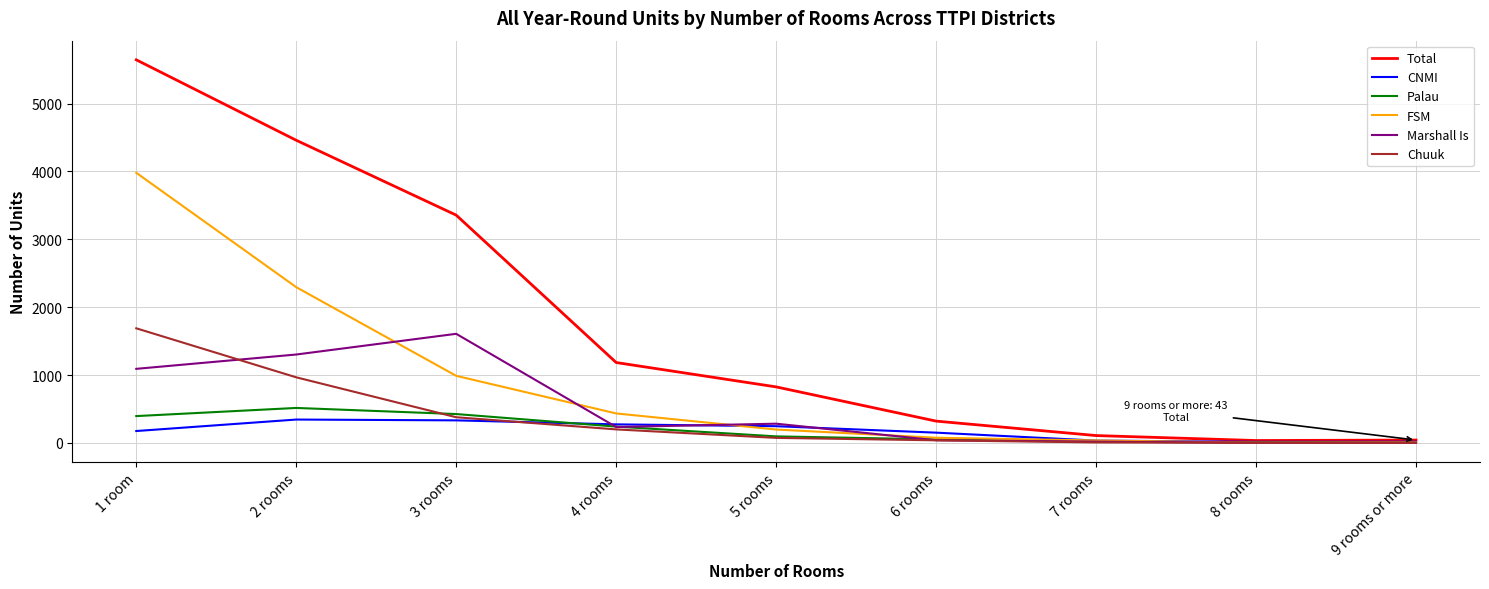

What is the smallest value displayed?

2